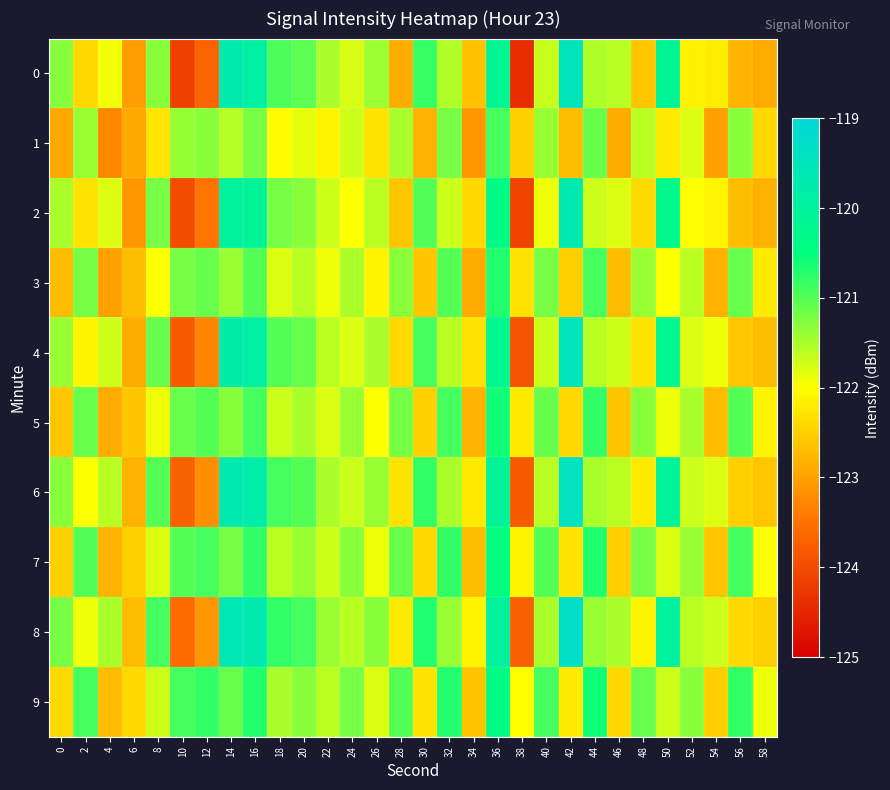

What is the spread (max minus min) of values at 2?

1.5